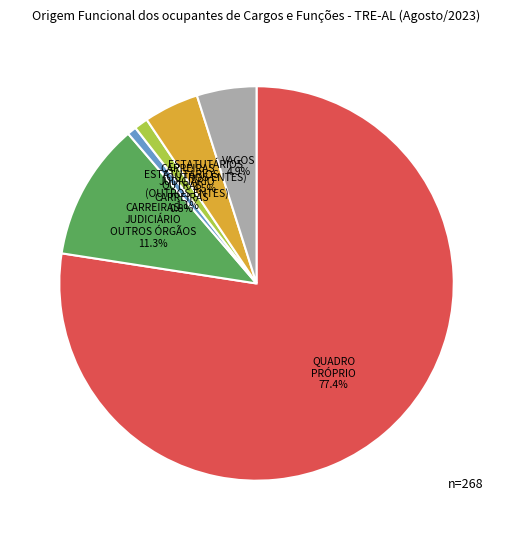

Is there any slice that represents more than half of the pie?

Yes